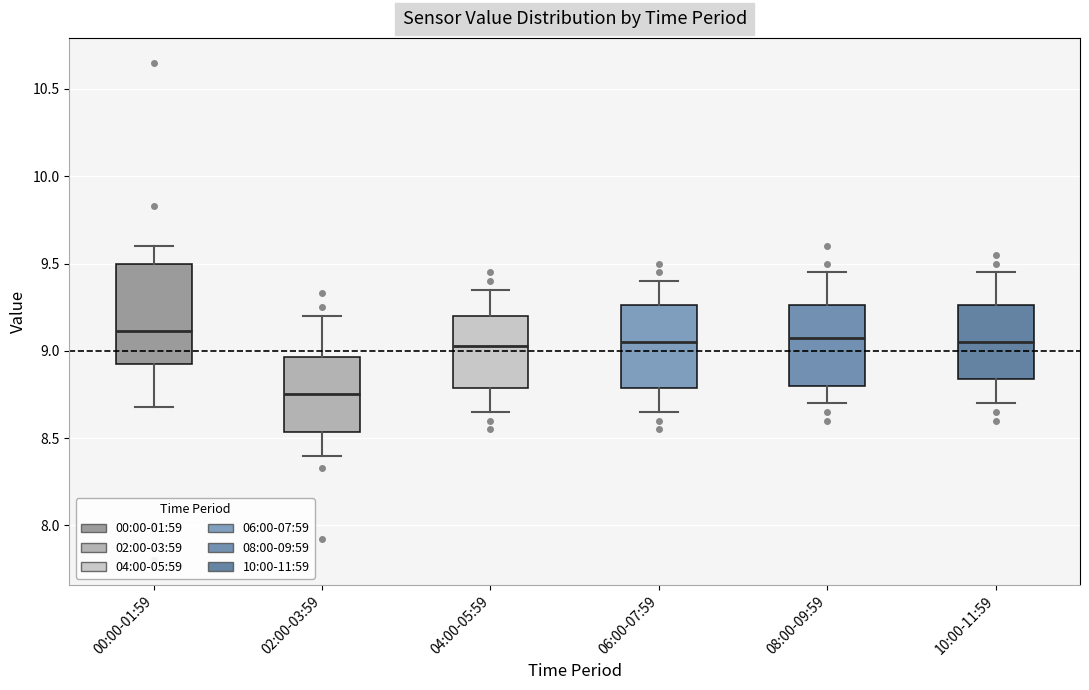

Reading left to right, transcribe this box plot: for each box, give where its median line is, the range the box spans, and where its two whiskers end, as read against the y-axis. The values are not printed on the chart, so give them approximately, as read against the axis.

00:00-01:59: median 9.10, box 8.90 to 9.50, whiskers 8.70 to 9.60
02:00-03:59: median 8.75, box 8.55 to 8.95, whiskers 8.40 to 9.20
04:00-05:59: median 9.05, box 8.80 to 9.20, whiskers 8.65 to 9.35
06:00-07:59: median 9.05, box 8.80 to 9.25, whiskers 8.65 to 9.40
08:00-09:59: median 9.10, box 8.80 to 9.25, whiskers 8.70 to 9.45
10:00-11:59: median 9.05, box 8.85 to 9.25, whiskers 8.70 to 9.45